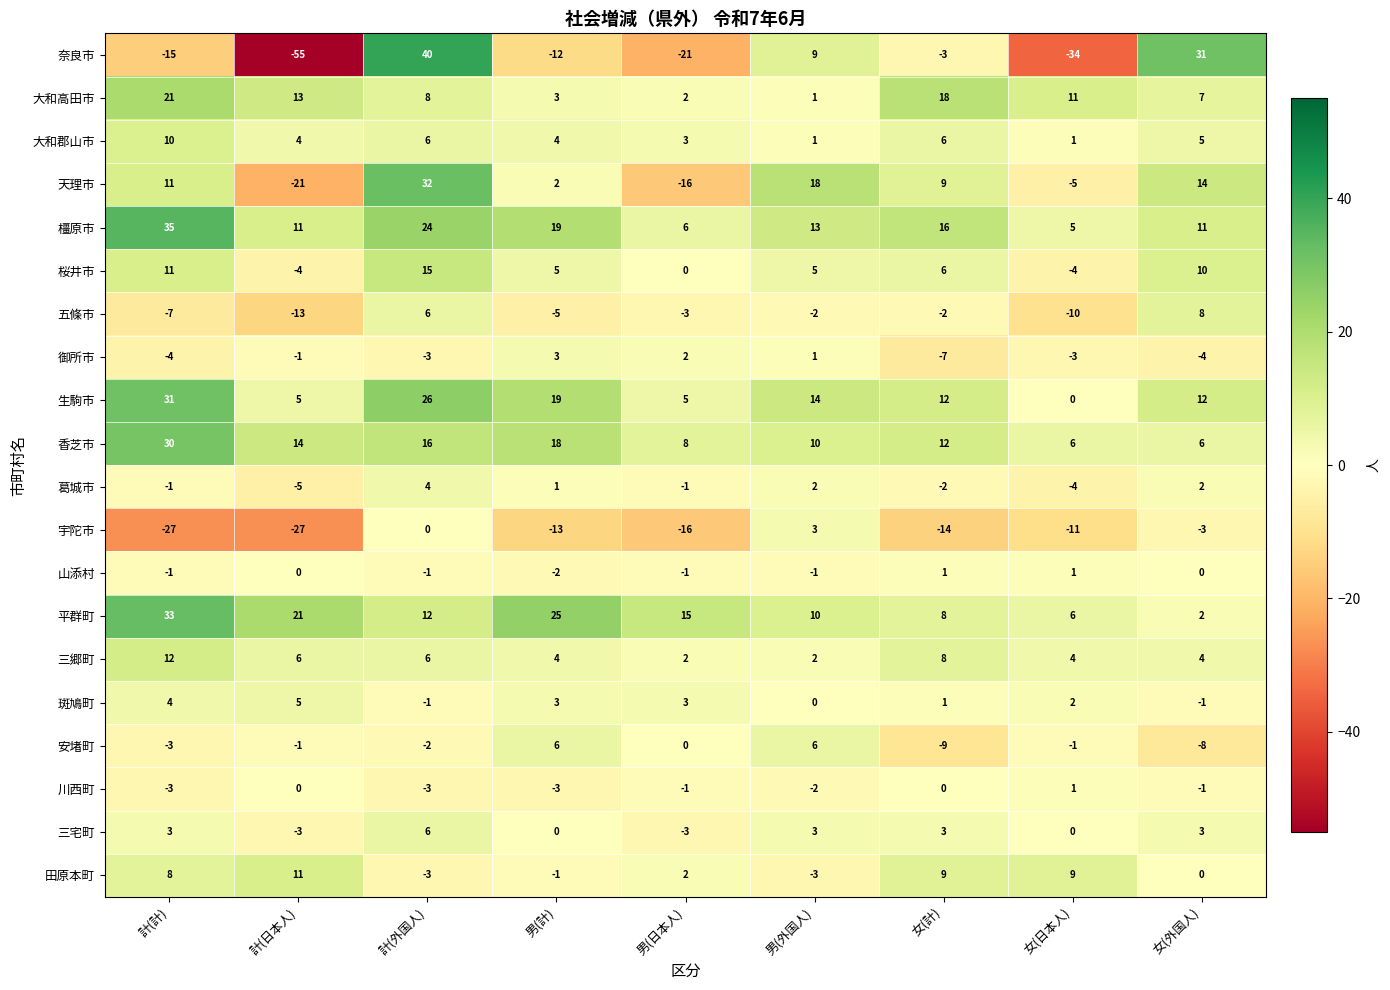

Is it true that 安堵町 equals 0 at 男(日本人)?

True